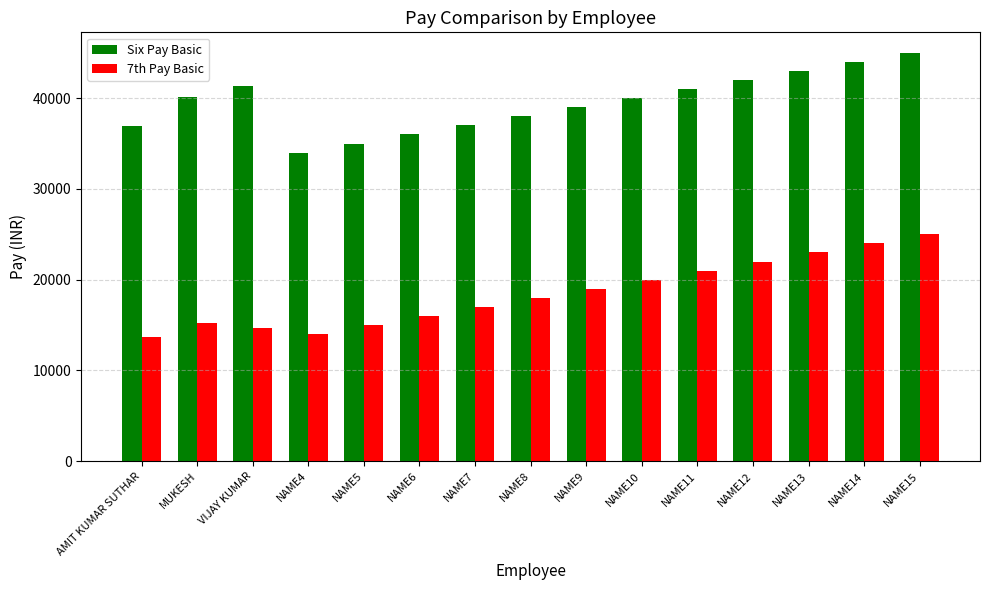

Is it true that Six Pay Basic equals 20732 at NAME6?

False